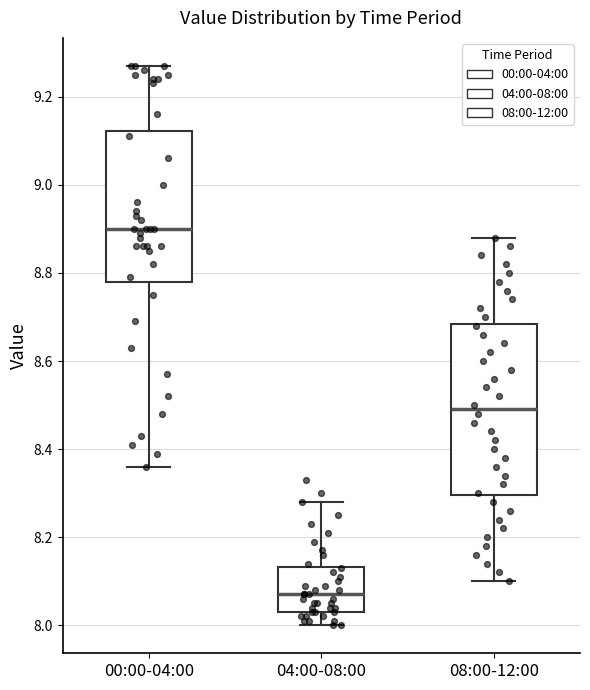

Which box has the lowest median line?

04:00-08:00